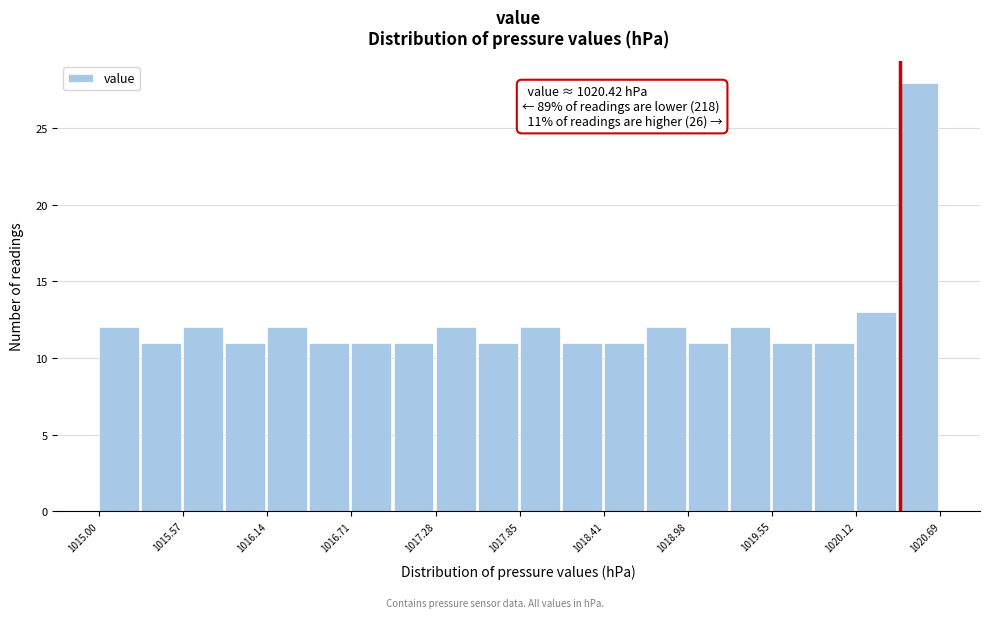

Read against the x-axis, roughly where is the centre of the tallest bar?

1020.5